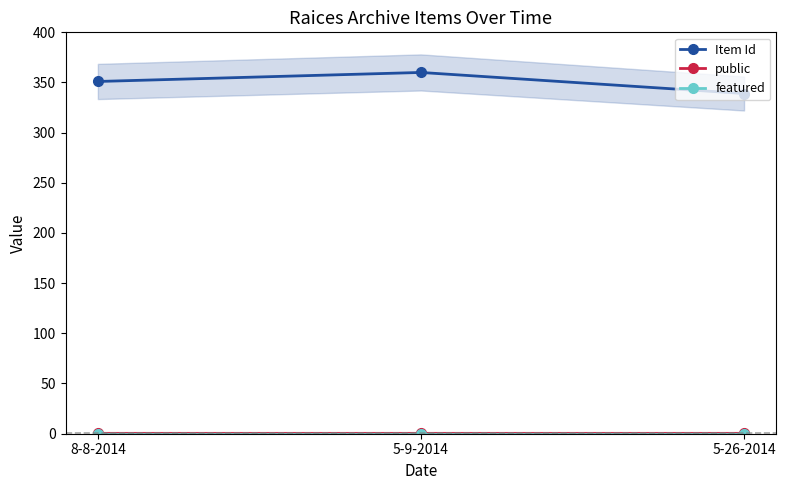

How many values in the Item Id series exceed 351?

1